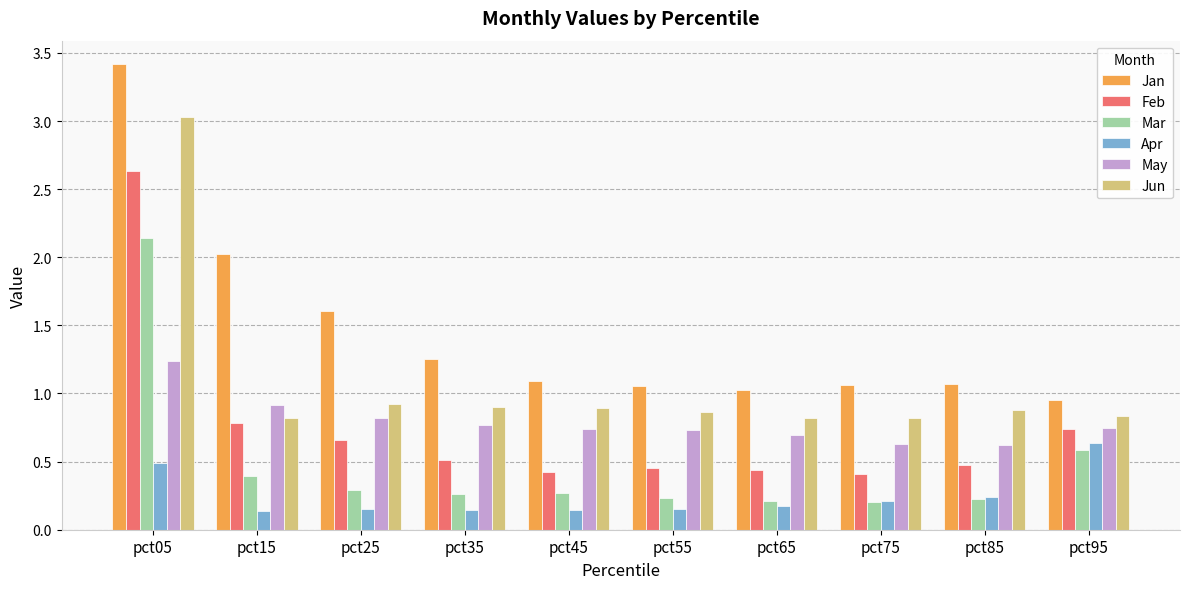

Which label corresponds to the largest value in the chart?

pct05